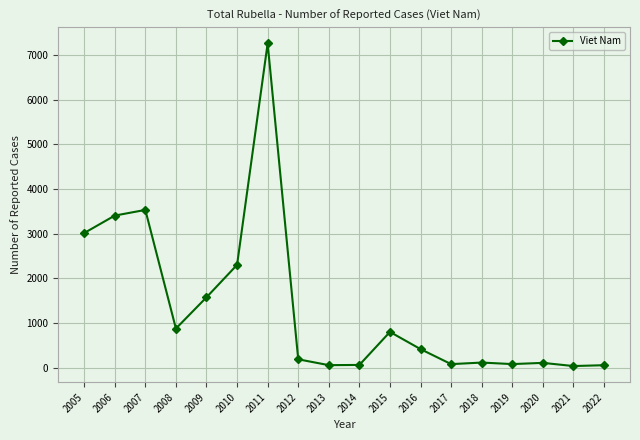

The chart shows a value of 112 at 2018. True or false?

True